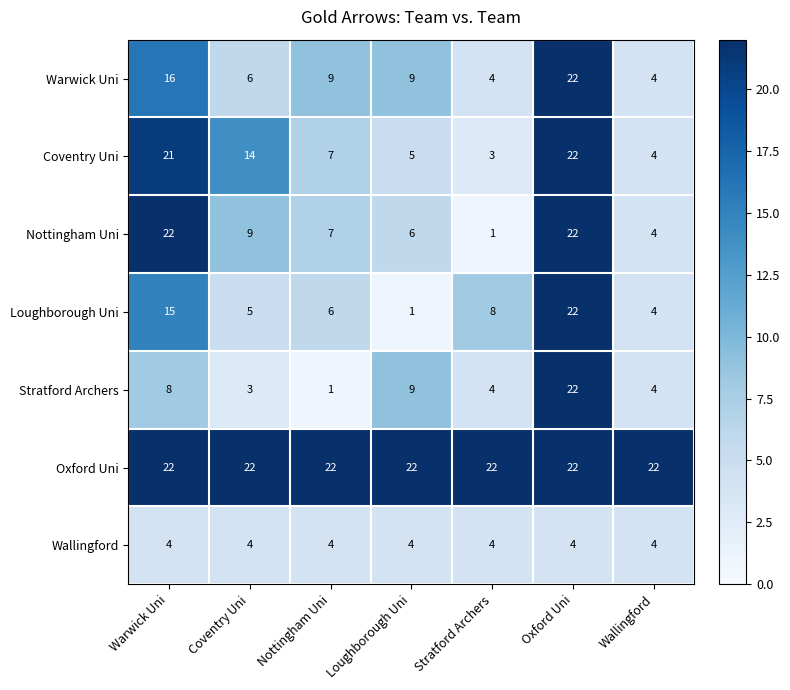

What is the spread (max minus min) of values at Loughborough Uni?

21